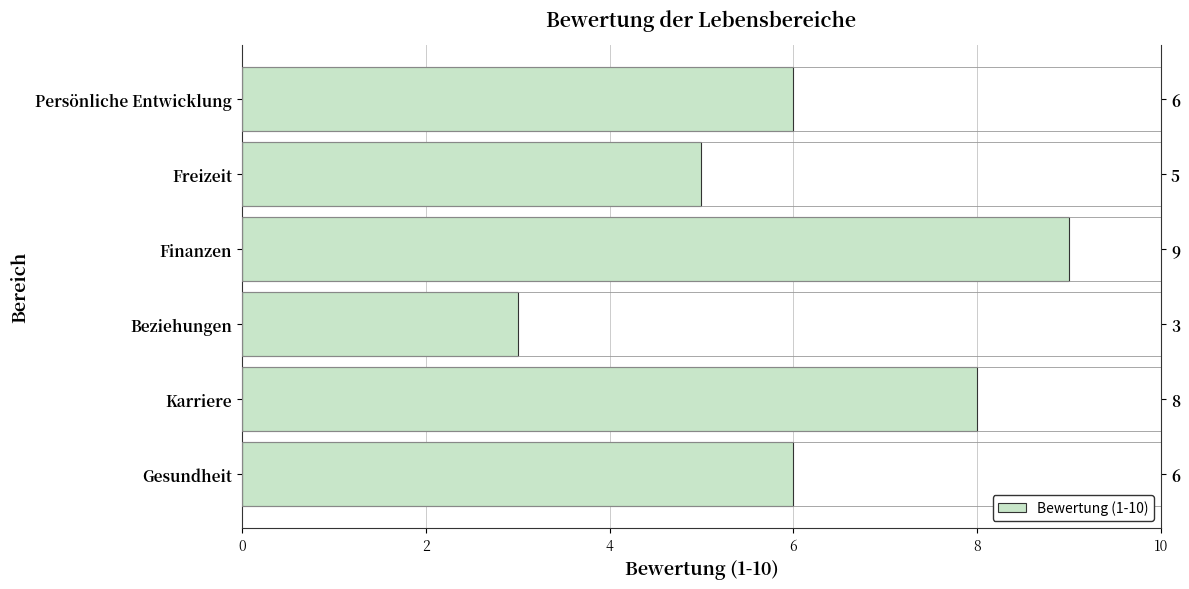

Between Gesundheit and Karriere, which is larger?

Karriere